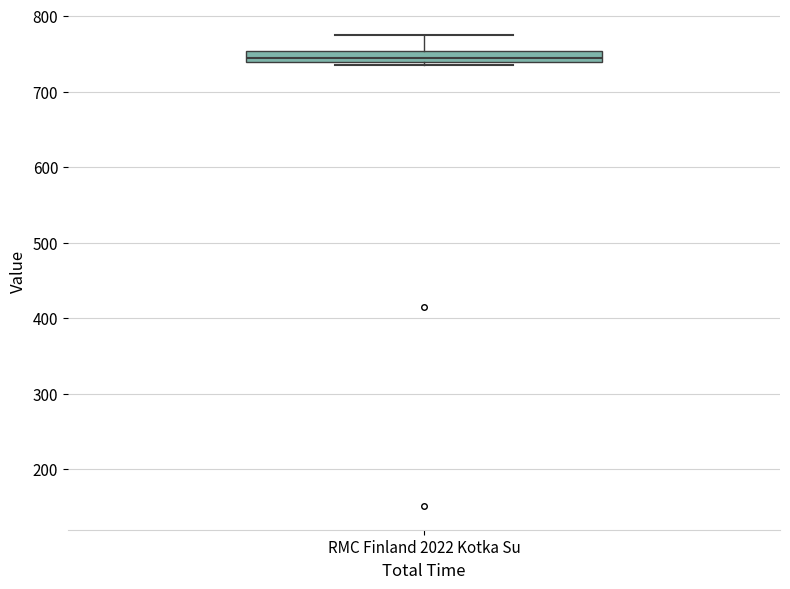

Where does the upper whisker of the box for RMC Finland 2022 Kotka Su end on the y-axis? The values are not printed on the chart, so give them approximately, as read against the axis.

770